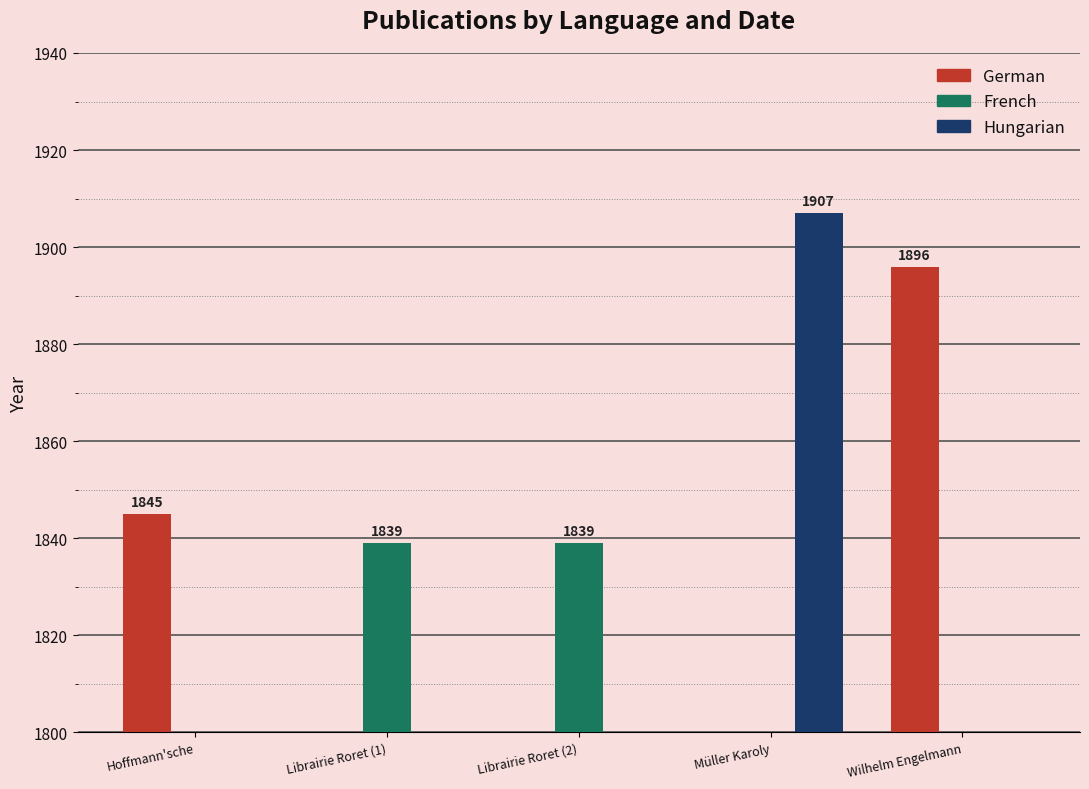

Which label corresponds to the smallest value in the chart?

Librairie Roret (1)